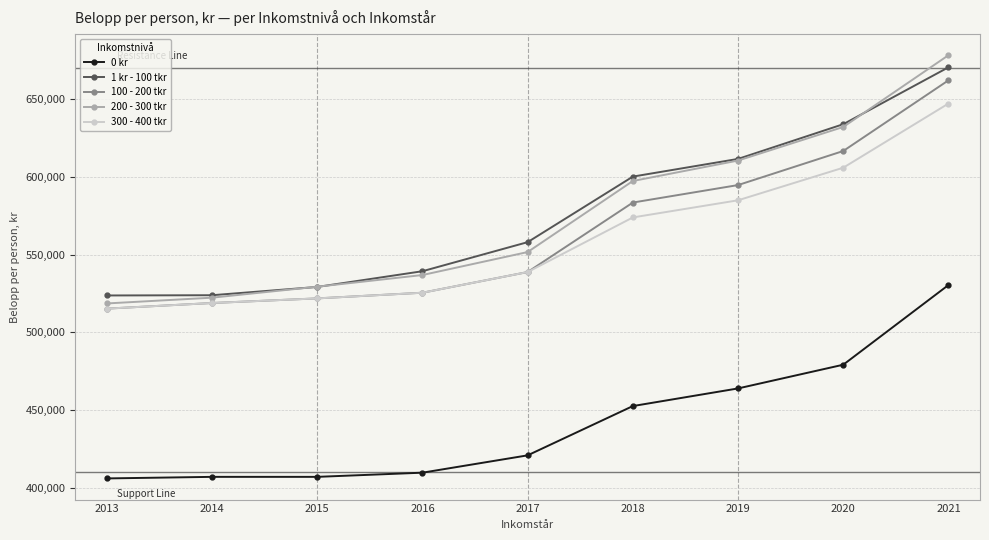

What is the sum of the 100 - 200 tkr values at 2021 and 2013?

1177466.1